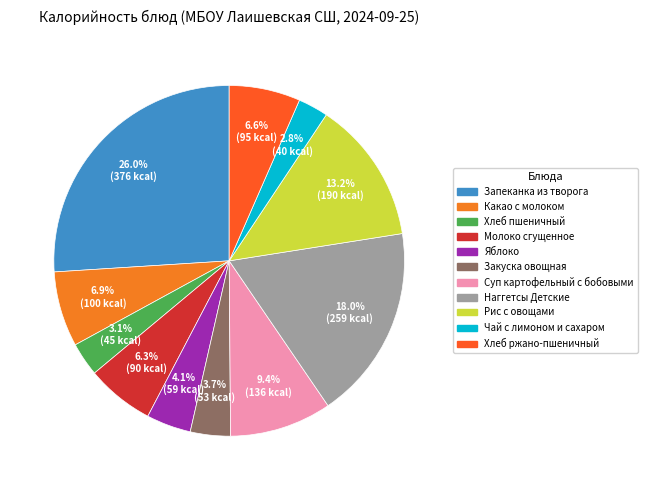

True or false: Наггетсы Детские accounts for 25% of the total.

False